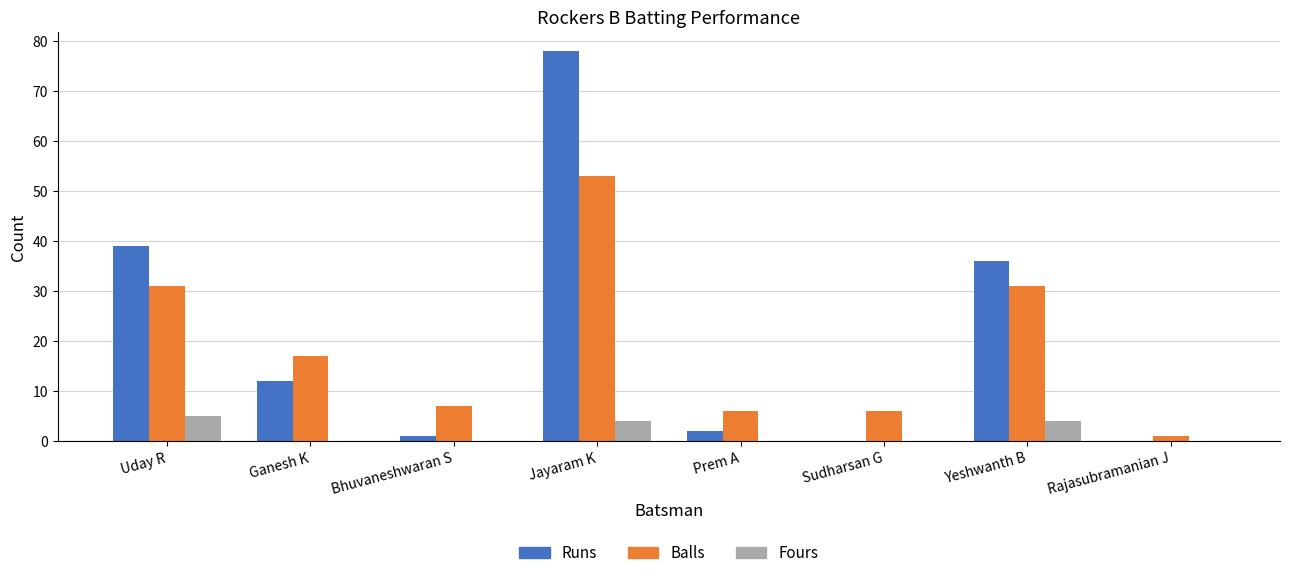

What is the sum of the Runs values at Ganesh K and Yeshwanth B?

48